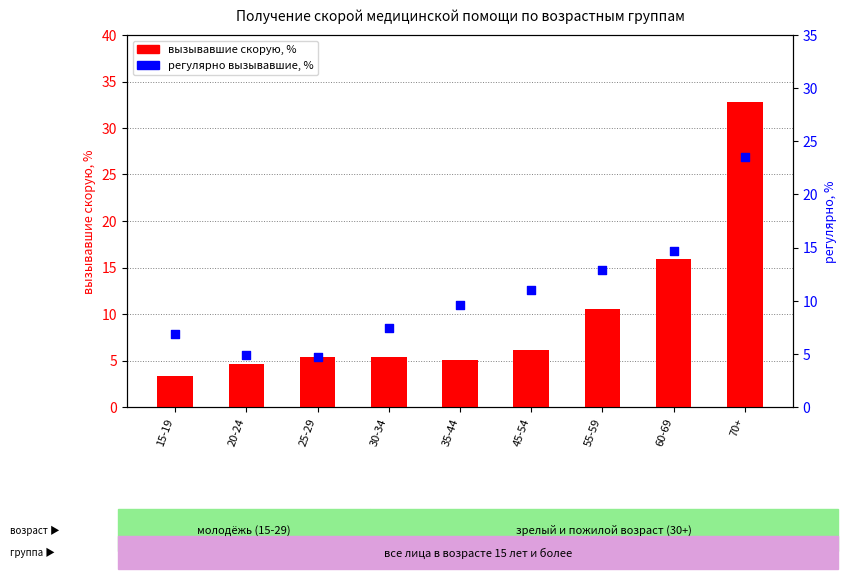

What is the total value across all series at 25-29?

10.1